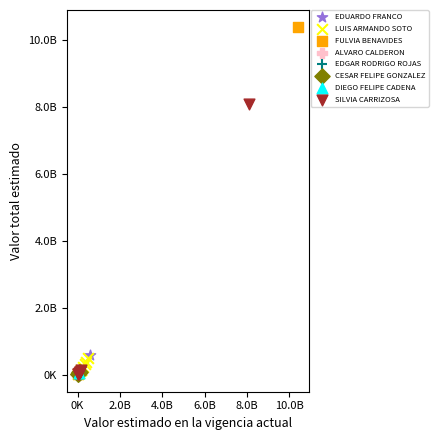

What are all the series names shown in the legend?

EDUARDO FRANCO, LUIS ARMANDO SOTO, FULVIA BENAVIDES, ALVARO CALDERON, EDGAR RODRIGO ROJAS, CESAR FELIPE GONZALEZ, DIEGO FELIPE CADENA, SILVIA CARRIZOSA